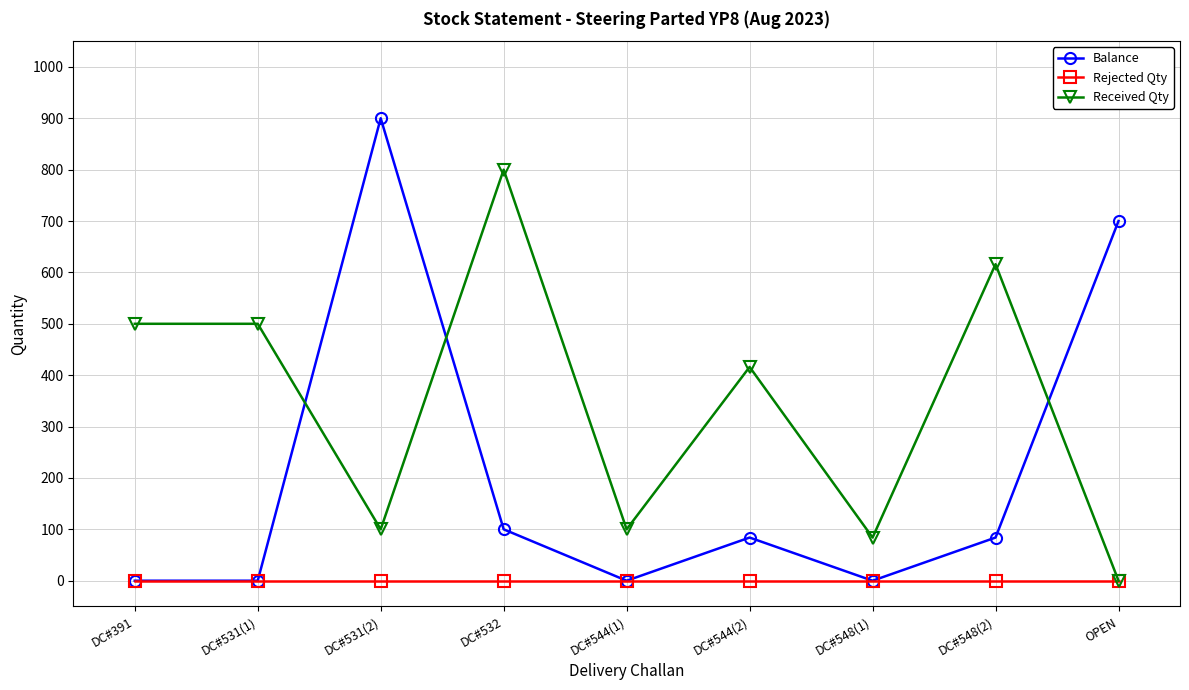

What is the difference between the Balance values at DC#548(2) and OPEN?

616